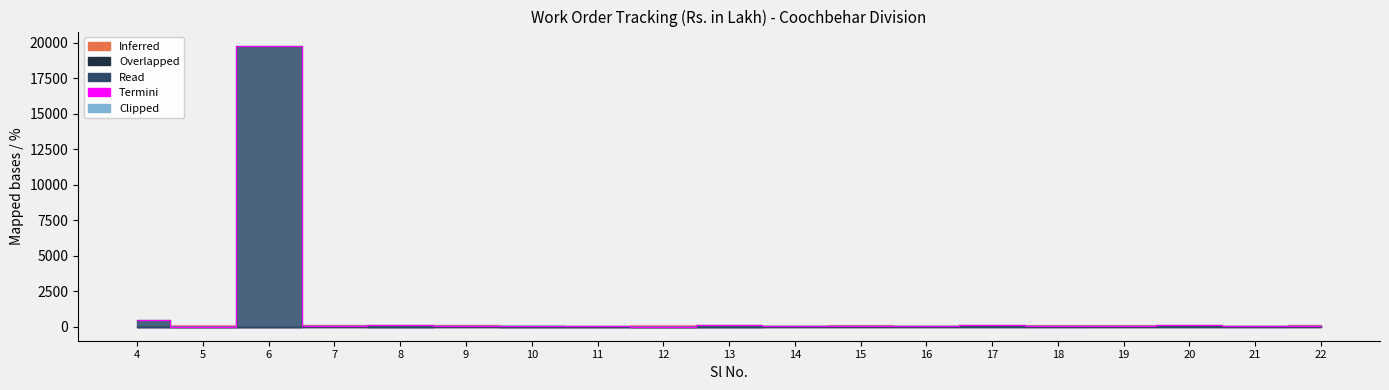

The chart shows a value of 60.0 at 16. True or false?

True